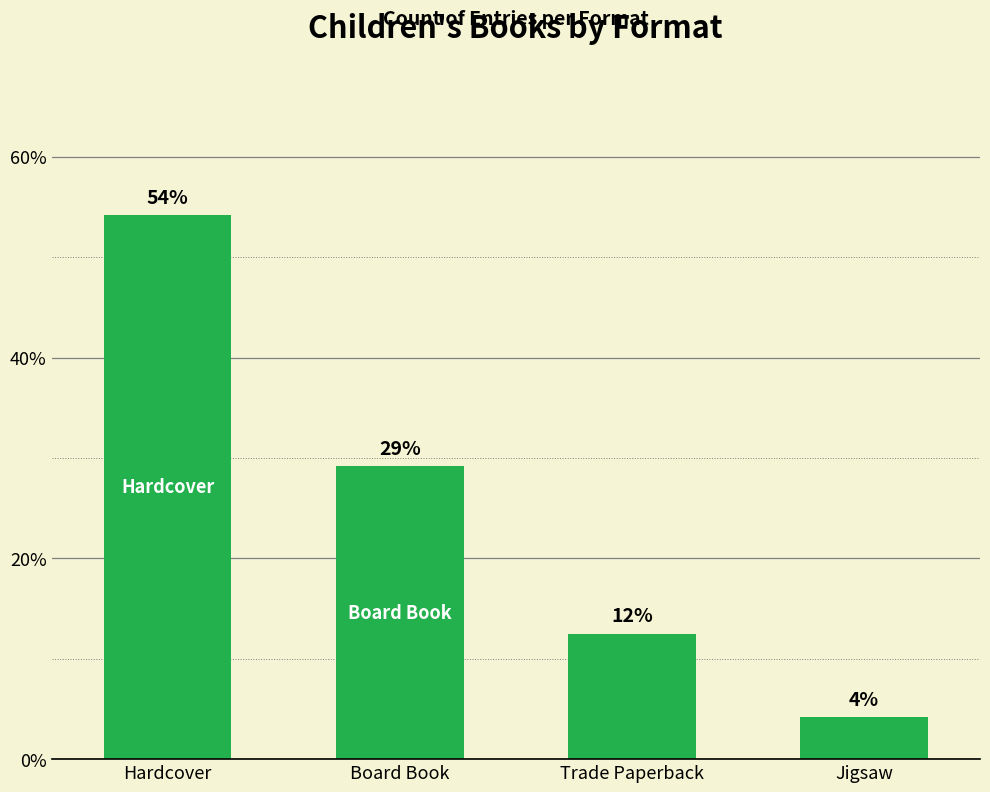

Reading left to right, what are all the values shown in this chart?

Hardcover=54.2	Board Book=29.2	Trade Paperback=12.5	Jigsaw=4.2